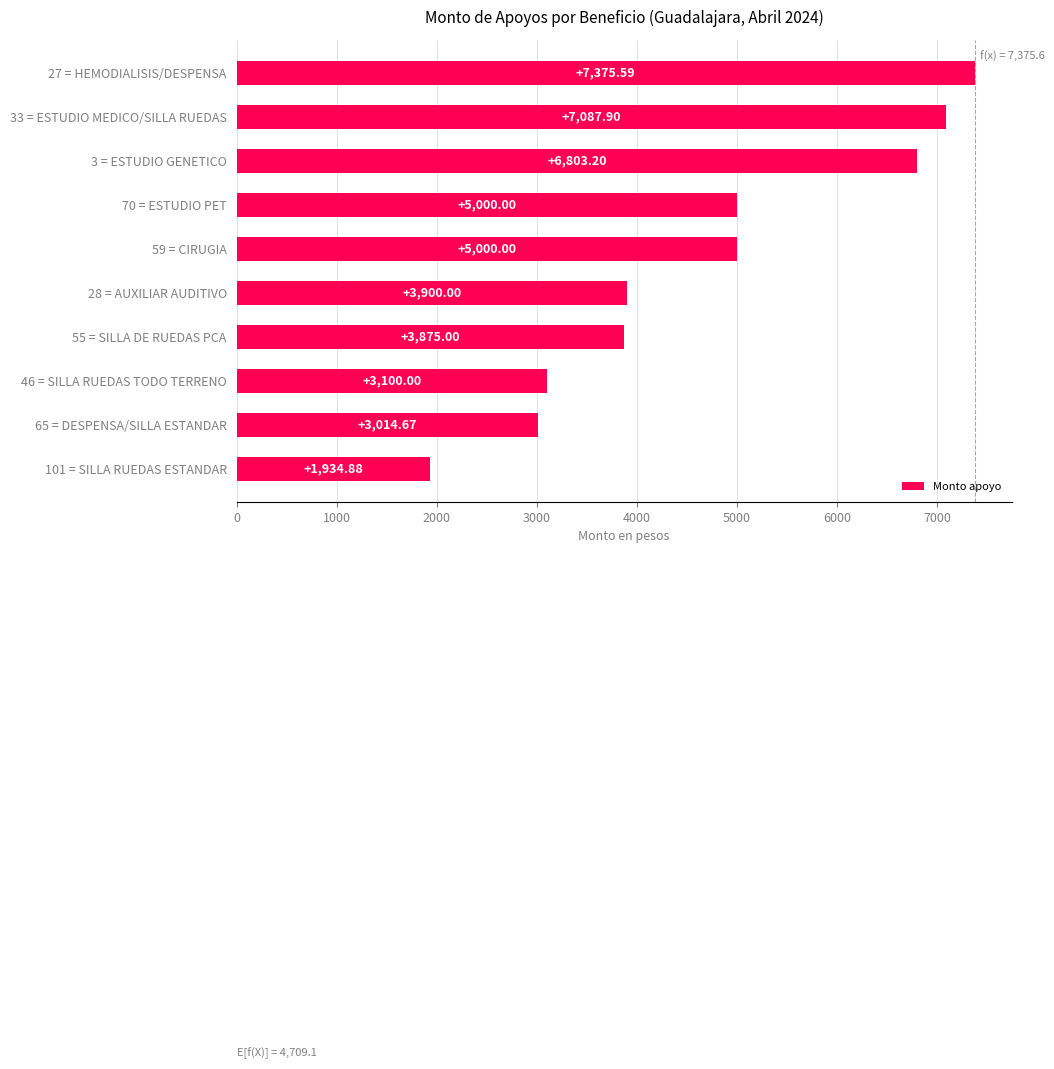

What is the change in value from 55 = SILLA DE RUEDAS PCA to 28 = AUXILIAR AUDITIVO?

+25.0